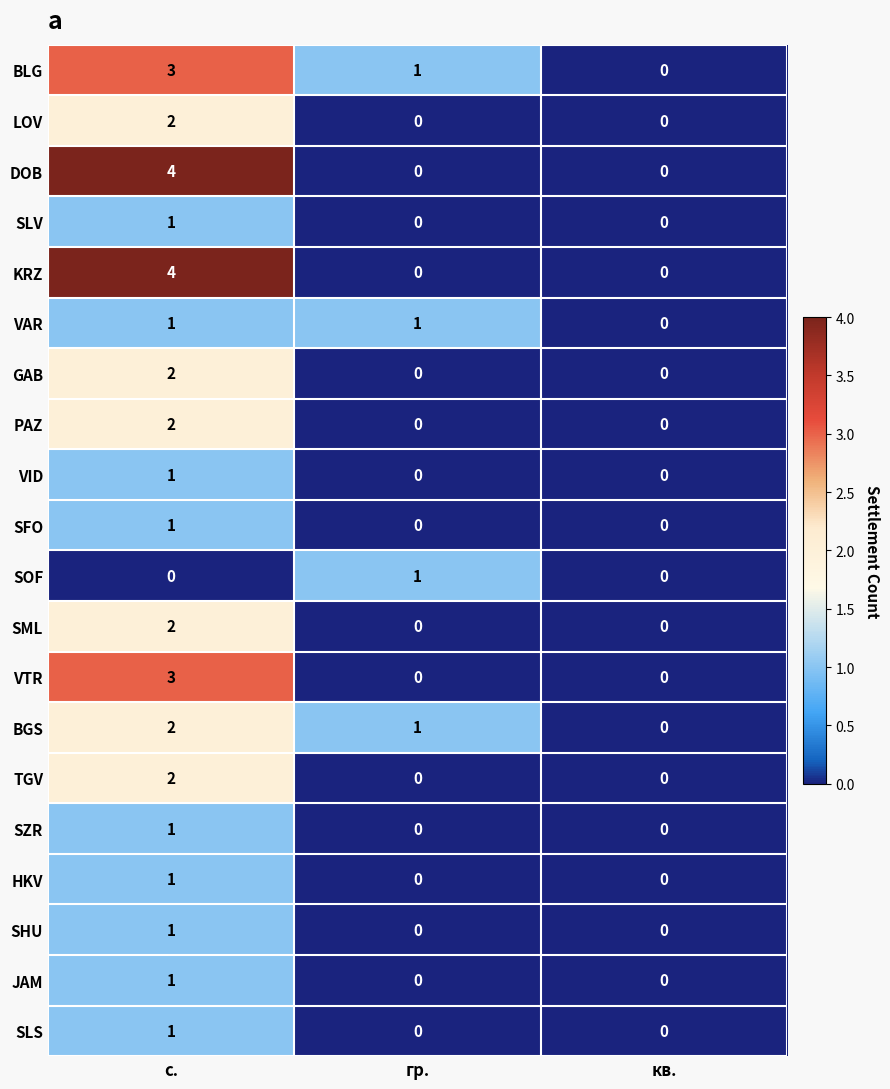

Count the LOV values in the range 0 to 2.

3